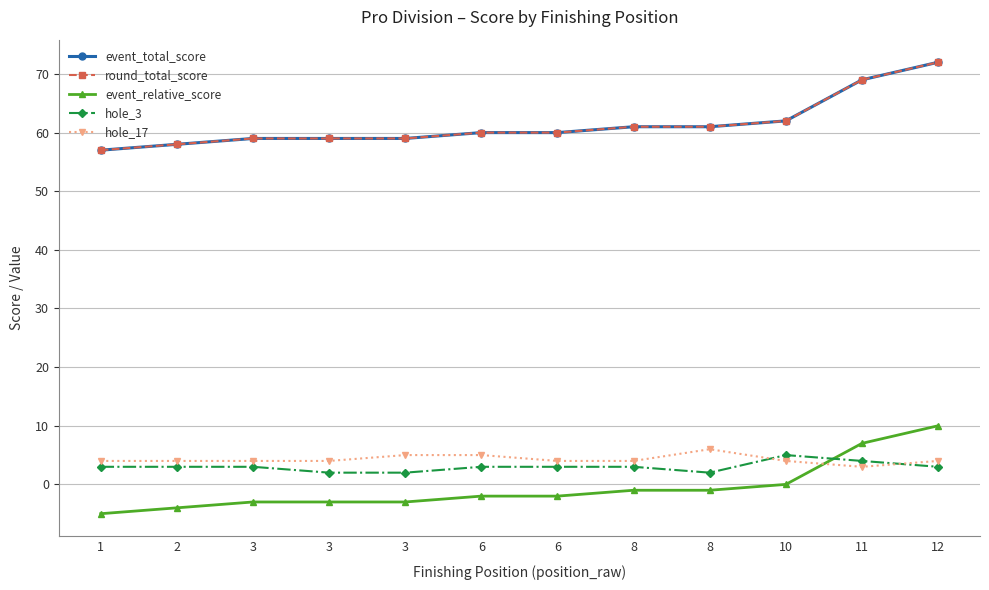

Does the chart have visible grid lines?

Yes